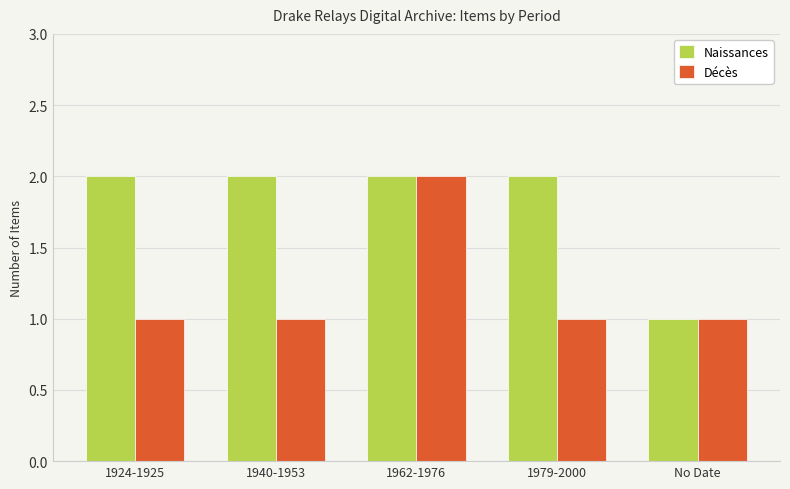

Reading left to right, transcribe all the data shown in this chart.

Naissances: 2	2	2	2	1
Décès: 1	1	2	1	1